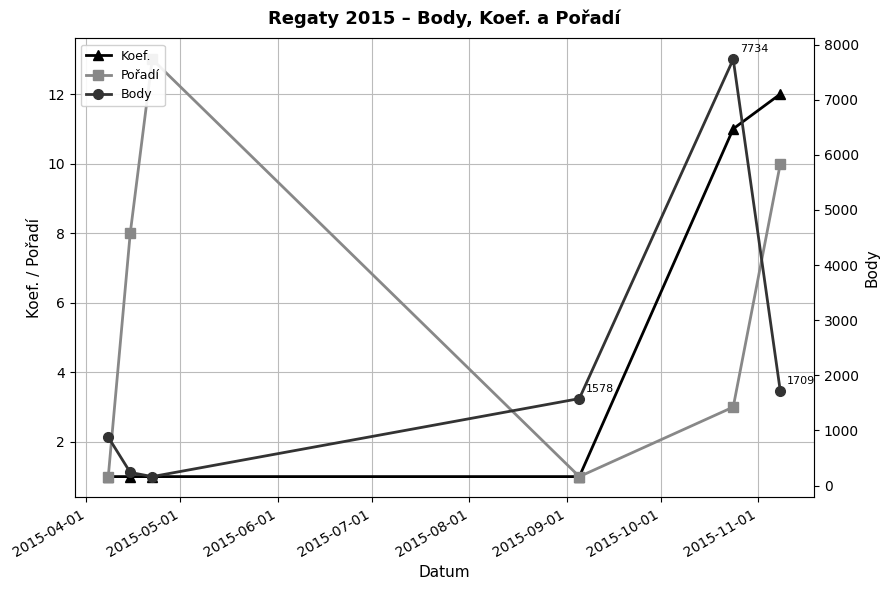

What is the value of the Koef. point at the 3rd from the left?

1